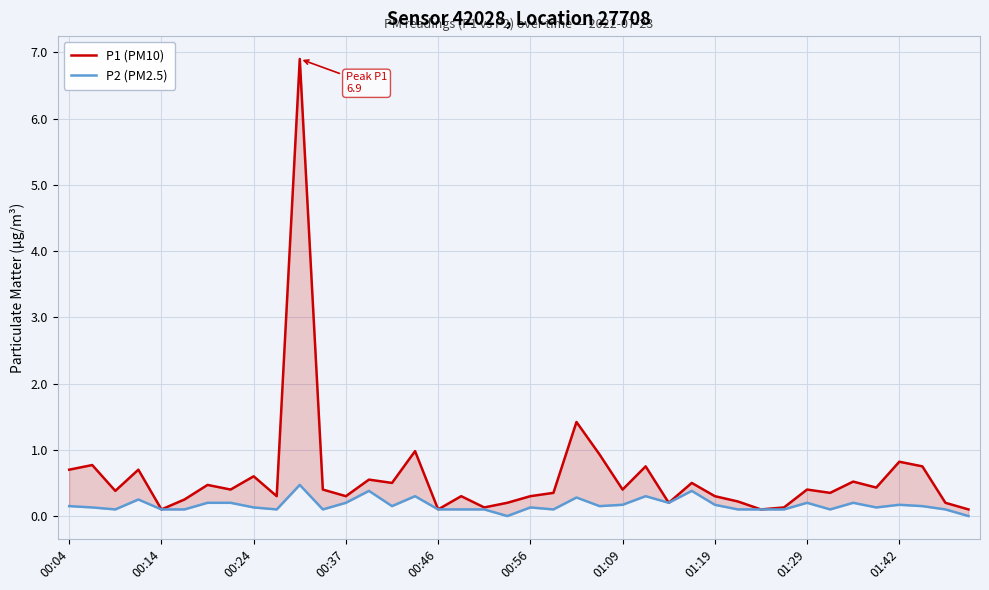

At which category does the chart reach its peak across all series?

10